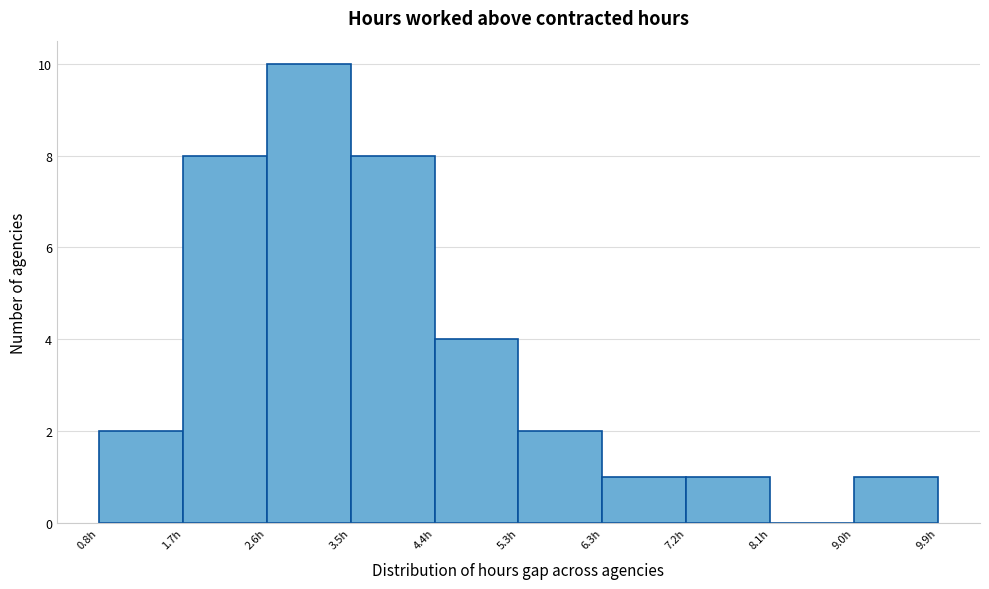

Reading left to right, transcribe this chart: for each bar, give the range it covers on the x-axis and its height. Neither the bar edges nor the heights are printed on the chart, so give them approximately, as read against the axes.

0.80 to 1.71: 2
1.71 to 2.62: 8
2.62 to 3.53: 10
3.53 to 4.44: 8
4.44 to 5.35: 4
5.35 to 6.26: 2
6.26 to 7.17: 1
7.17 to 8.08: 1
8.08 to 8.99: 0
8.99 to 9.90: 1